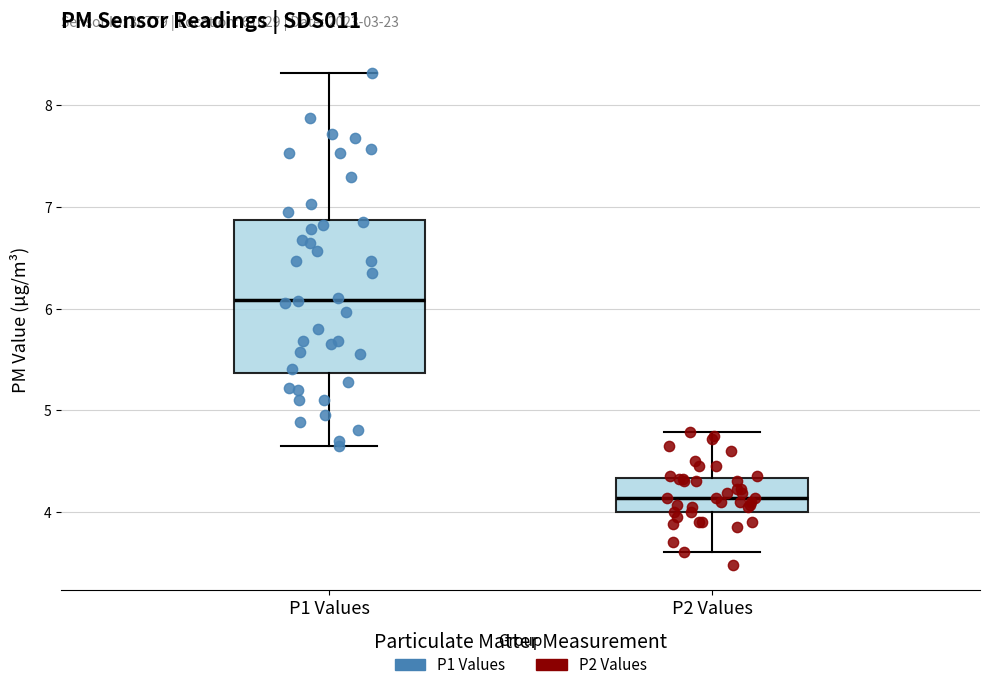

Reading left to right, transcribe this box plot: for each box, give where its median line is, the range the box spans, and where its two whiskers end, as read against the y-axis. The values are not printed on the chart, so give them approximately, as read against the axis.

P1 Values: median 6.1, box 5.4 to 6.9, whiskers 4.7 to 8.3
P2 Values: median 4.1, box 4.0 to 4.3, whiskers 3.6 to 4.8